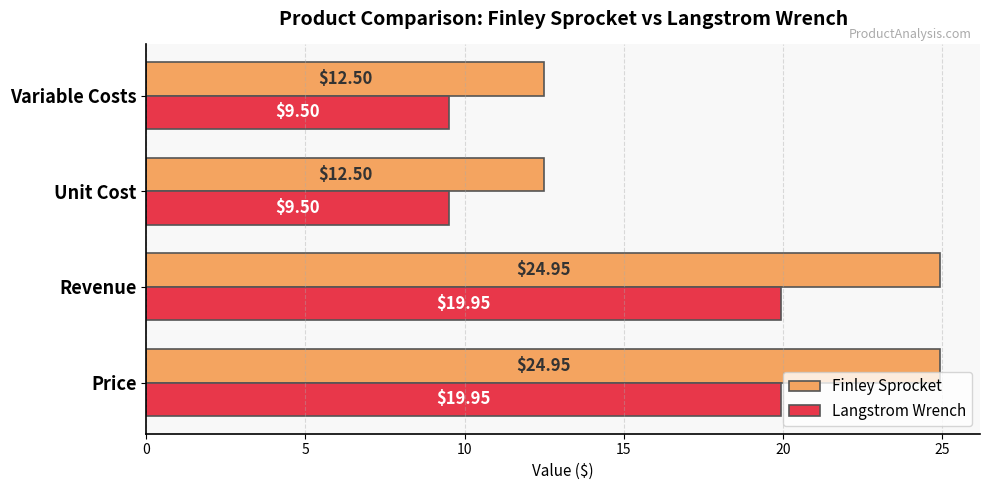

What are all the series names shown in the legend?

Finley Sprocket, Langstrom Wrench